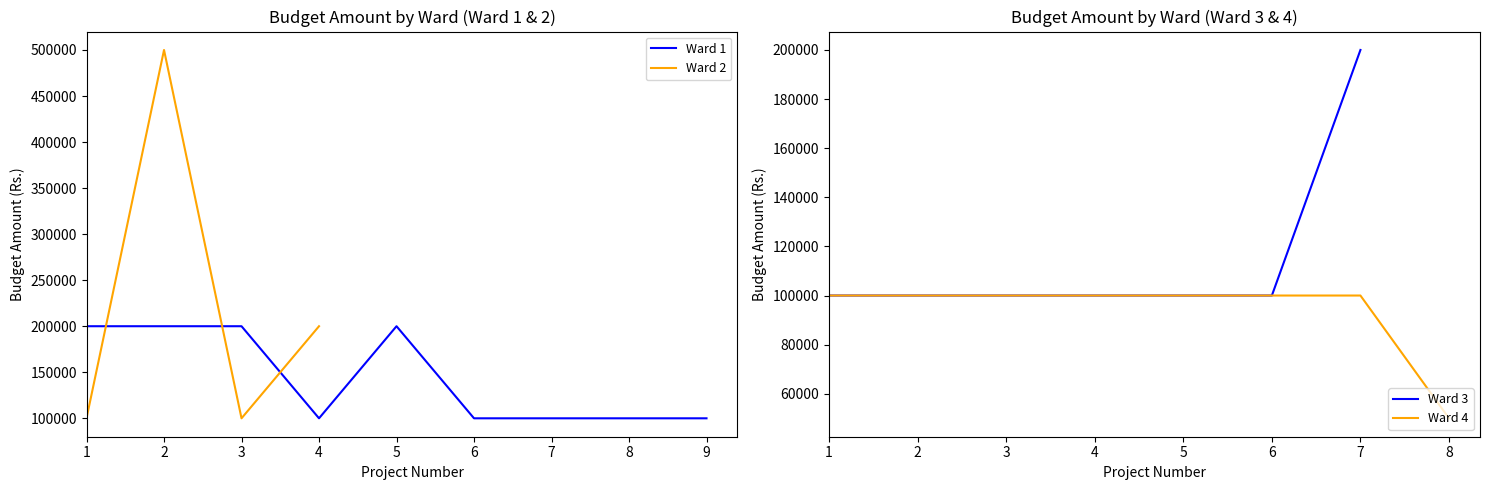

What is the maximum value for Ward 1?

200000